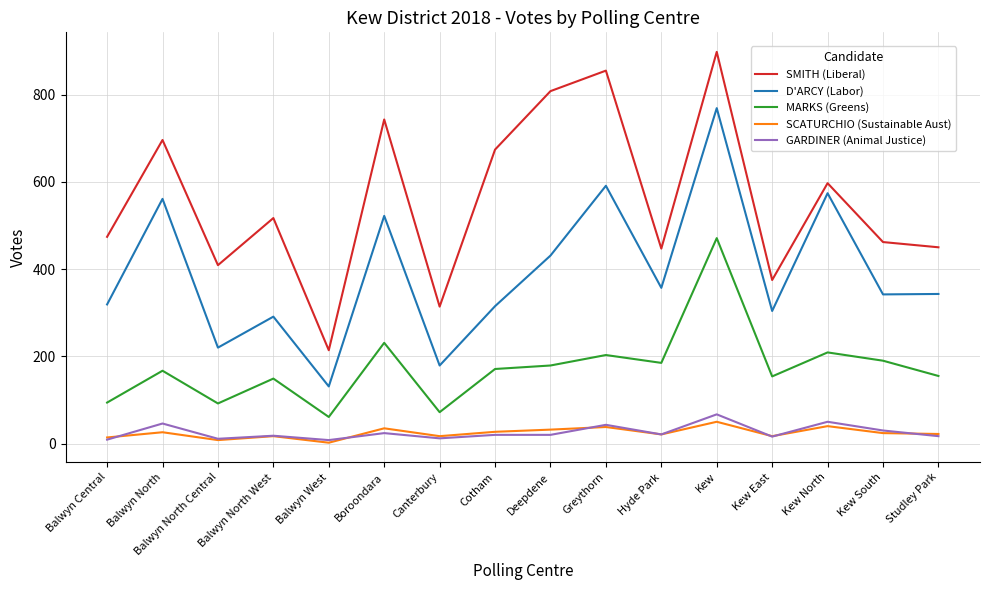

Is it true that D'ARCY (Labor) equals 573 at Deepdene?

False